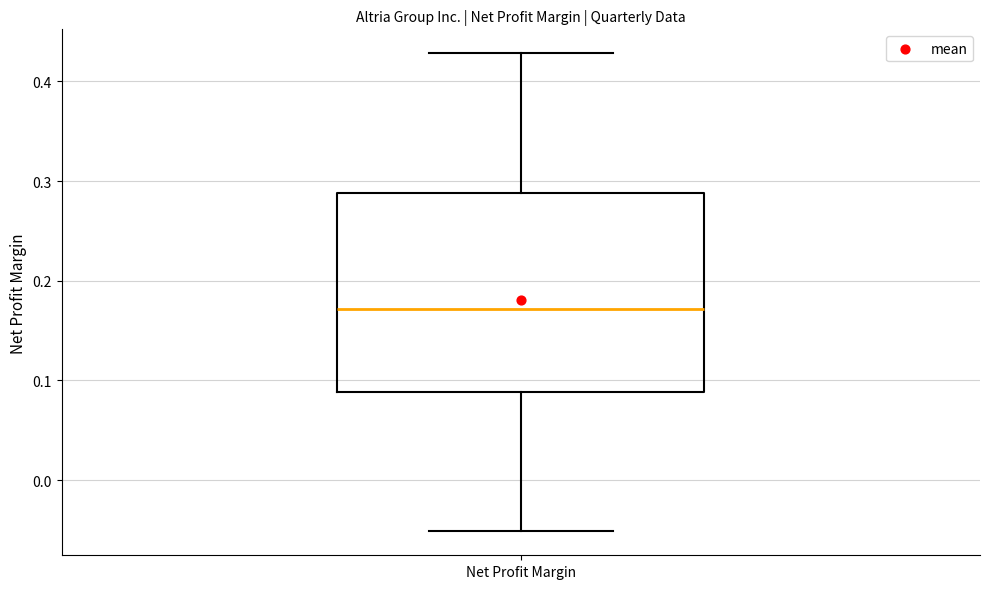

Transcribe this box plot: give where the median line is, the range the box spans, and where the two whiskers end, as read against the y-axis. The values are not printed on the chart, so give them approximately, as read against the axis.

median 0.17, box 0.09 to 0.29, whiskers -0.05 to 0.43